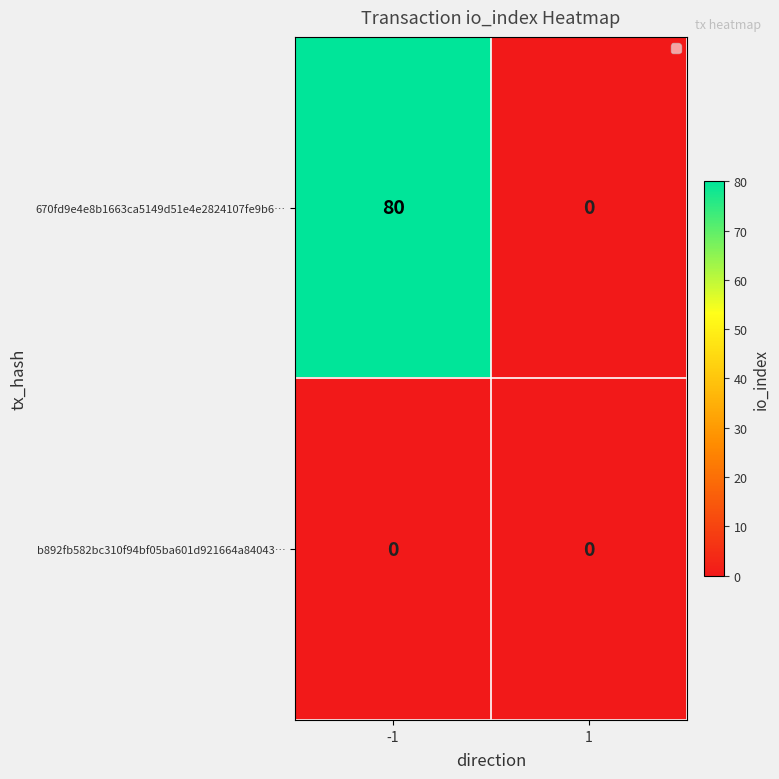

What is the total value across all series at -1?

80